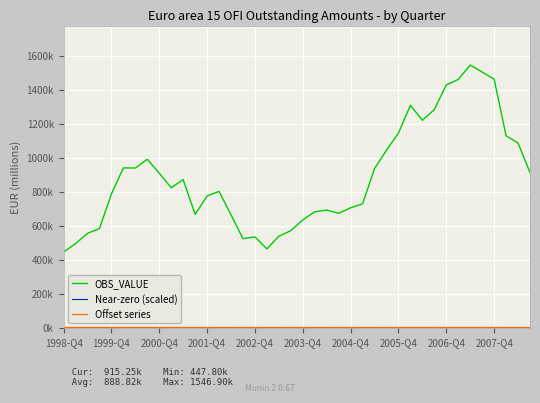

Which category has the highest value across all series?

34